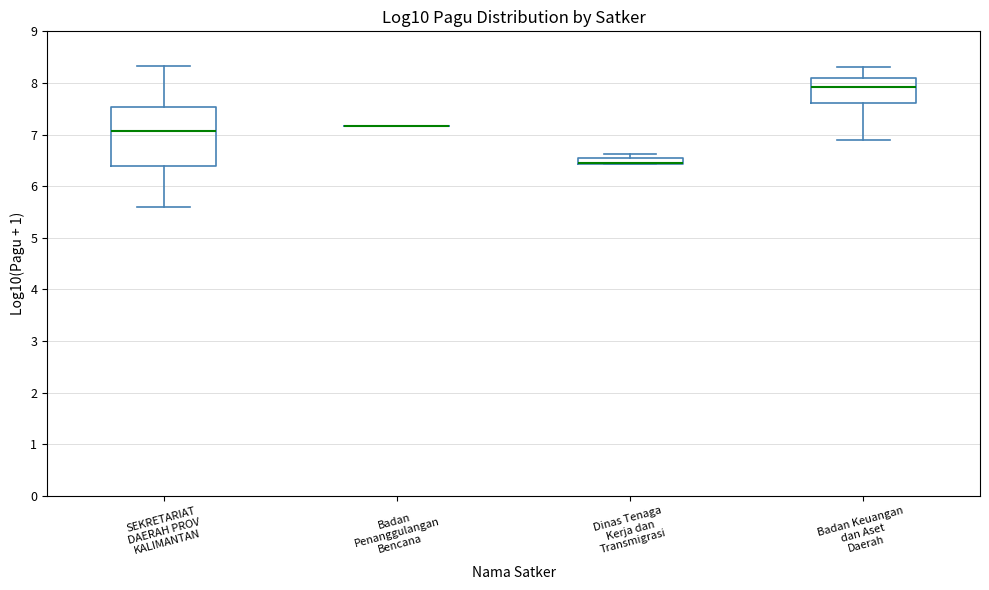

Comparing the boxes themselves (not the whiskers), which one is the tallest?

SEKRETARIAT DAERAH PROV KALIMANTAN